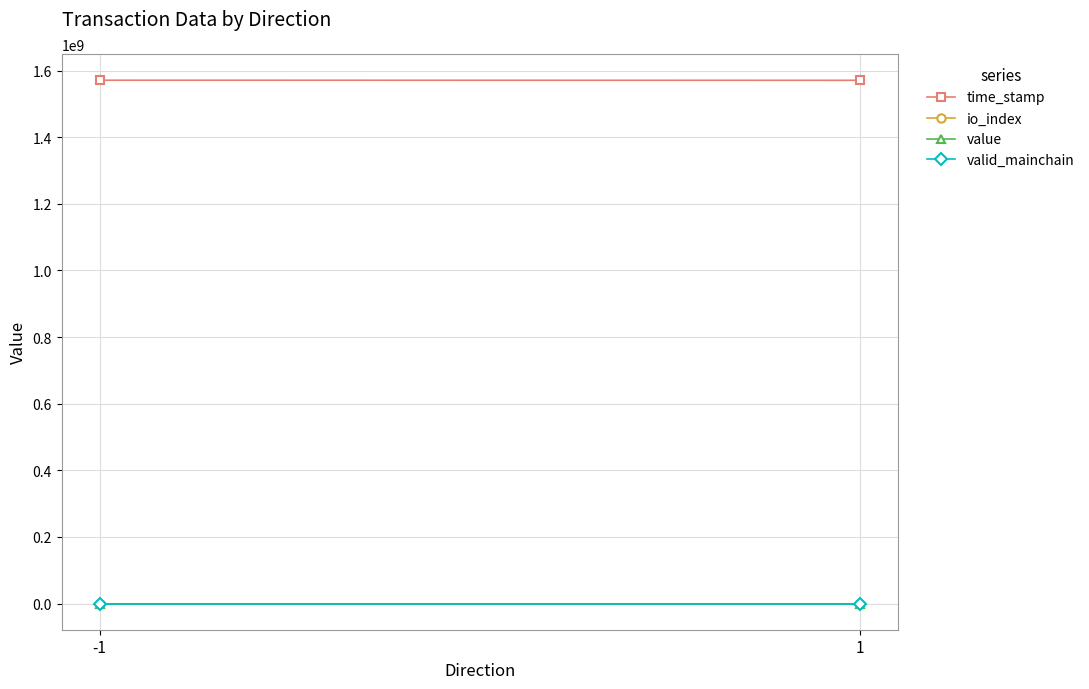

At how many categories does at least one series exceed 107967102?

2